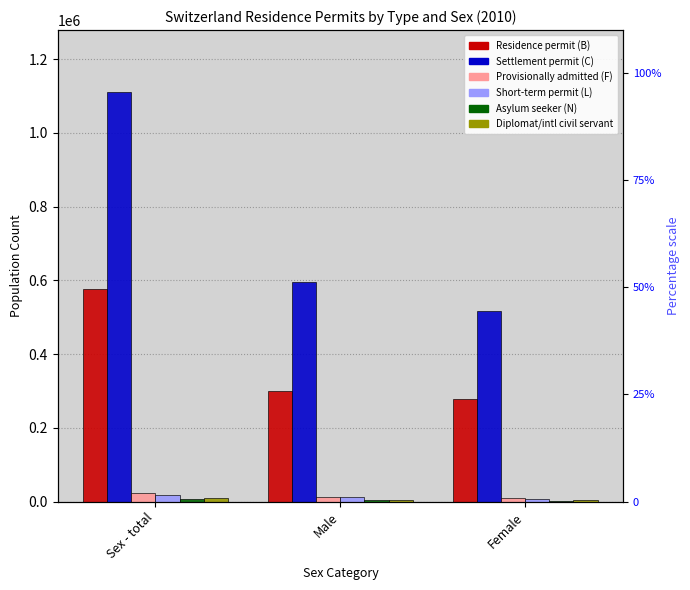

How many distinct data groups are displayed?

6